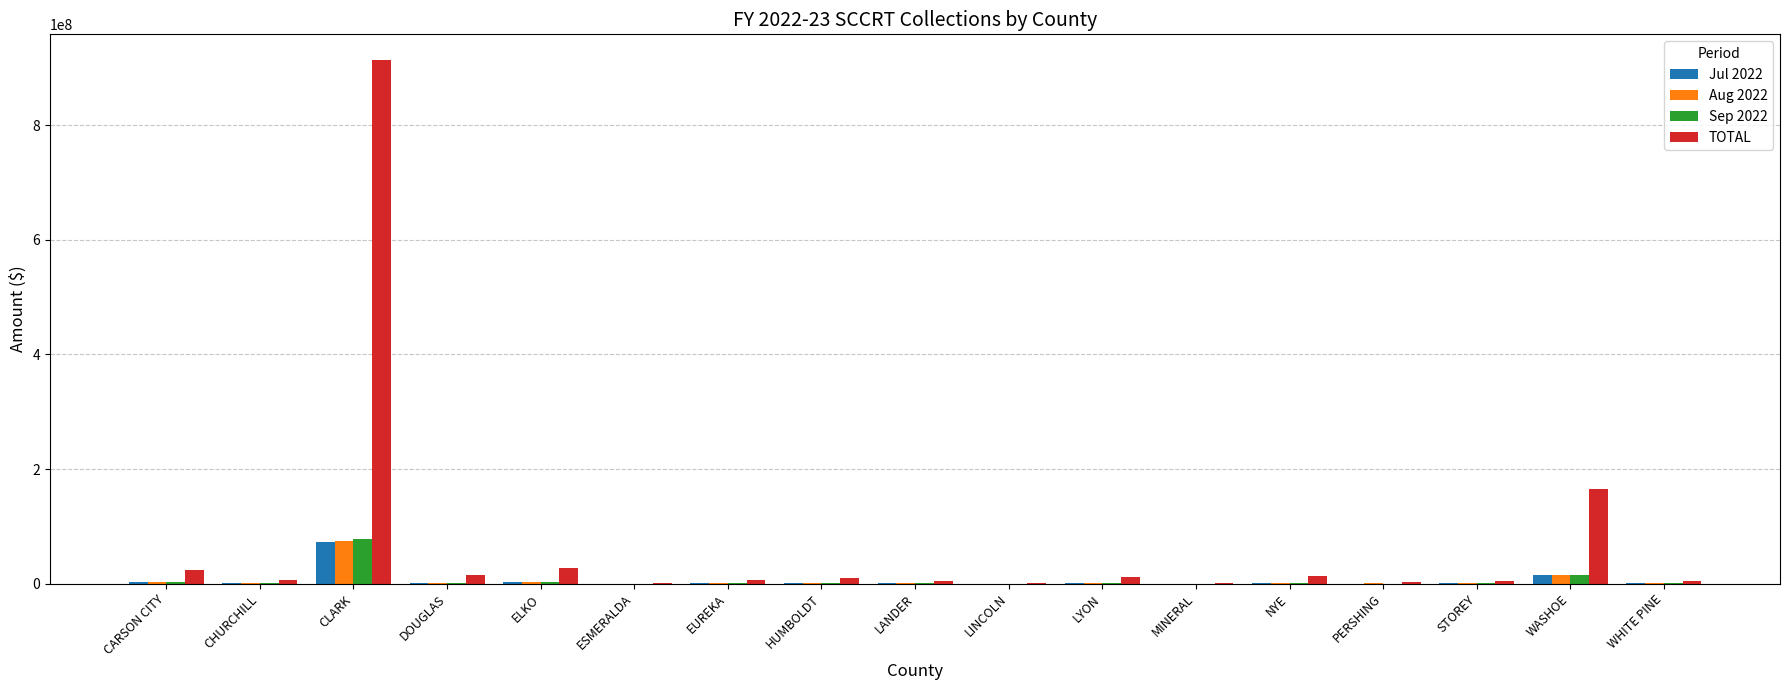

At which label is Aug 2022 closest to 37159375?

WASHOE